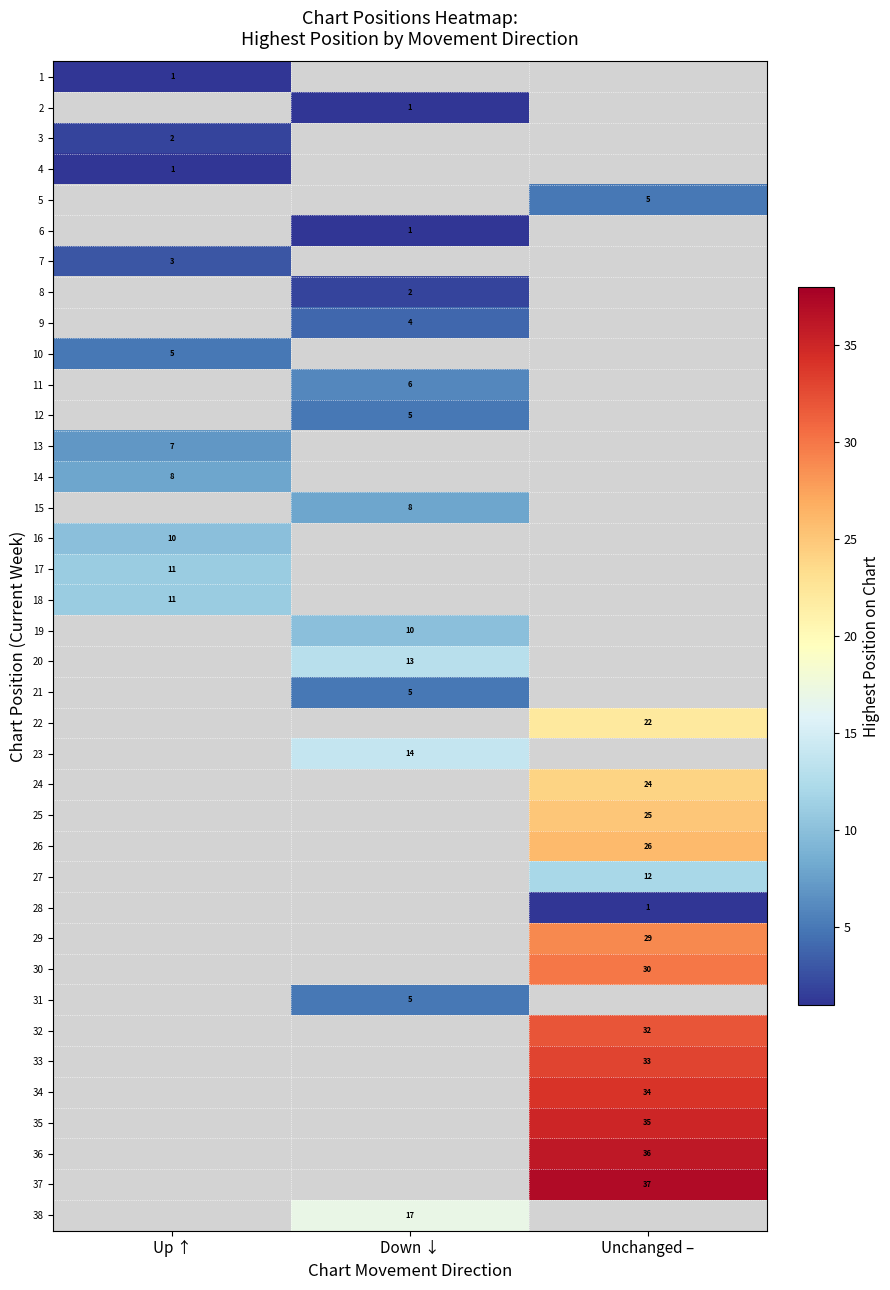

What is the minimum value shown in the chart?

1.0